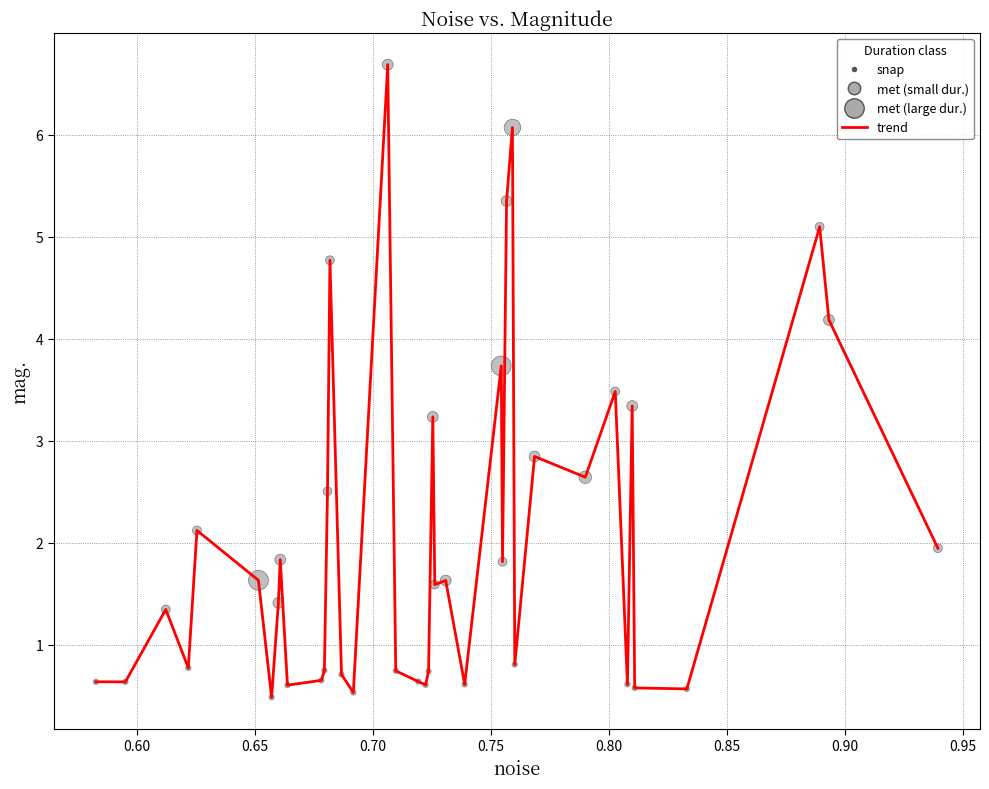

What is the maximum value shown in the chart?

6.7